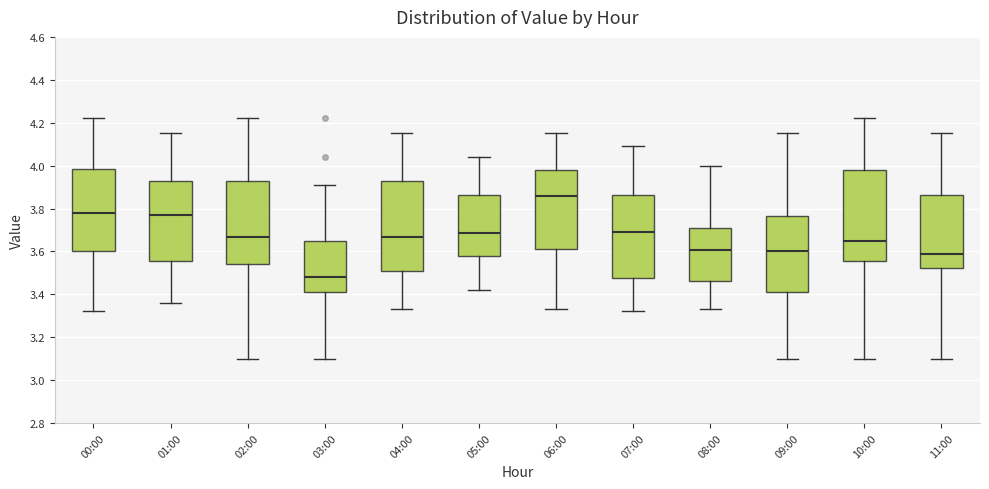

Reading left to right, read every box against the y-axis: the position of its median line, the range the box covers, and the ends of its whiskers. The values are not printed on the chart, so give them approximately, as read against the axis.

00:00: median 3.78, box 3.60 to 3.98, whiskers 3.32 to 4.22
01:00: median 3.78, box 3.56 to 3.92, whiskers 3.36 to 4.16
02:00: median 3.66, box 3.54 to 3.92, whiskers 3.10 to 4.22
03:00: median 3.48, box 3.42 to 3.66, whiskers 3.10 to 3.92
04:00: median 3.66, box 3.52 to 3.92, whiskers 3.34 to 4.16
05:00: median 3.68, box 3.58 to 3.86, whiskers 3.42 to 4.04
06:00: median 3.86, box 3.62 to 3.98, whiskers 3.34 to 4.16
07:00: median 3.70, box 3.48 to 3.86, whiskers 3.32 to 4.10
08:00: median 3.60, box 3.46 to 3.70, whiskers 3.34 to 4.00
09:00: median 3.60, box 3.42 to 3.76, whiskers 3.10 to 4.16
10:00: median 3.66, box 3.56 to 3.98, whiskers 3.10 to 4.22
11:00: median 3.60, box 3.52 to 3.86, whiskers 3.10 to 4.16